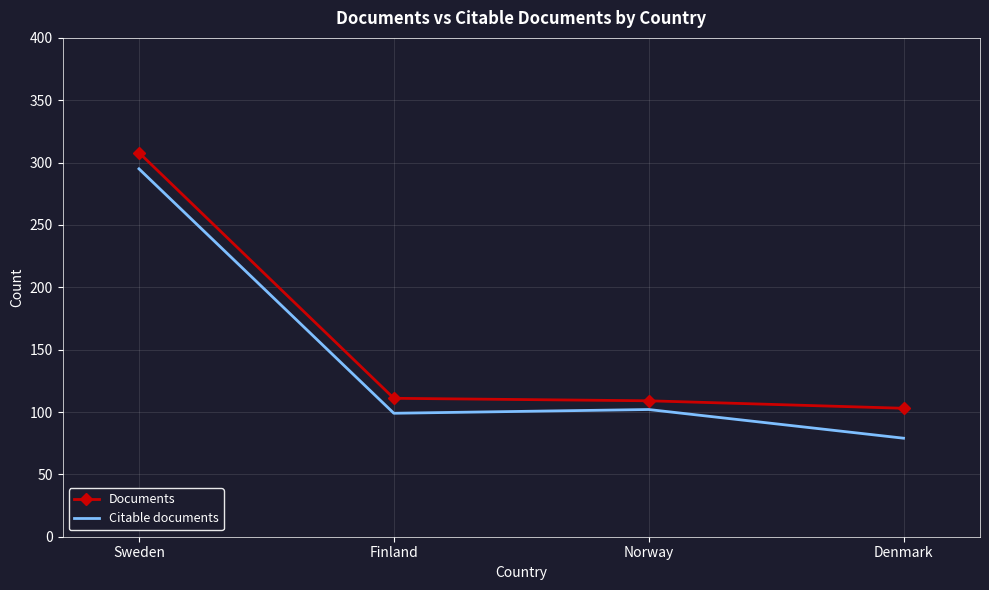

True or false: Citable documents has a value of 102 at Norway.

True